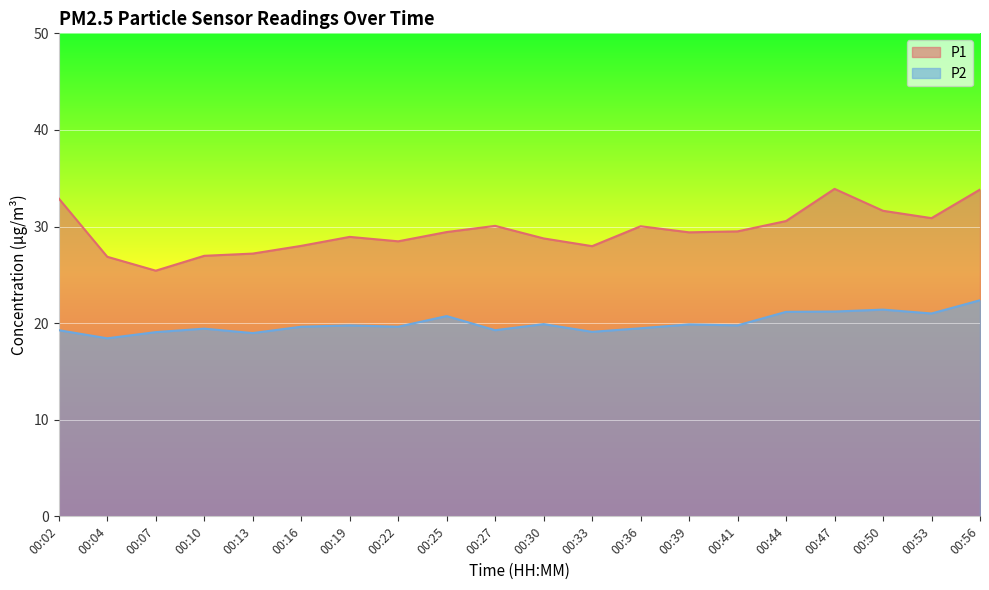

True or false: P2 has a value of 20.7 at 00:25.

True